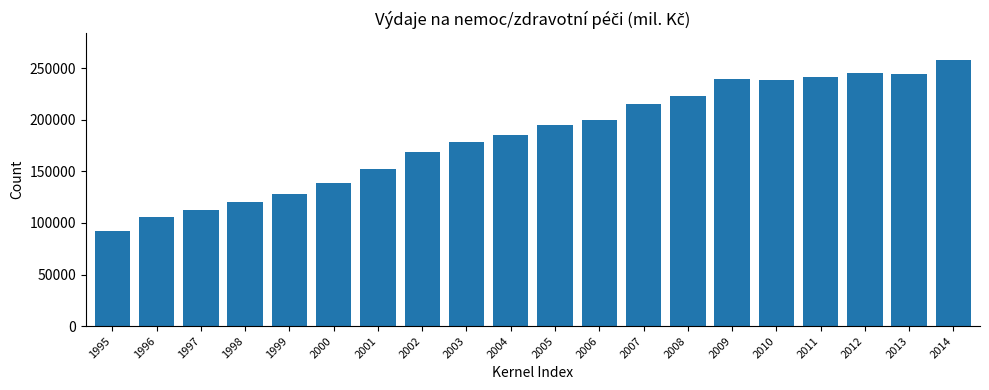

Is it true that the value at 2014 is 94557?

False